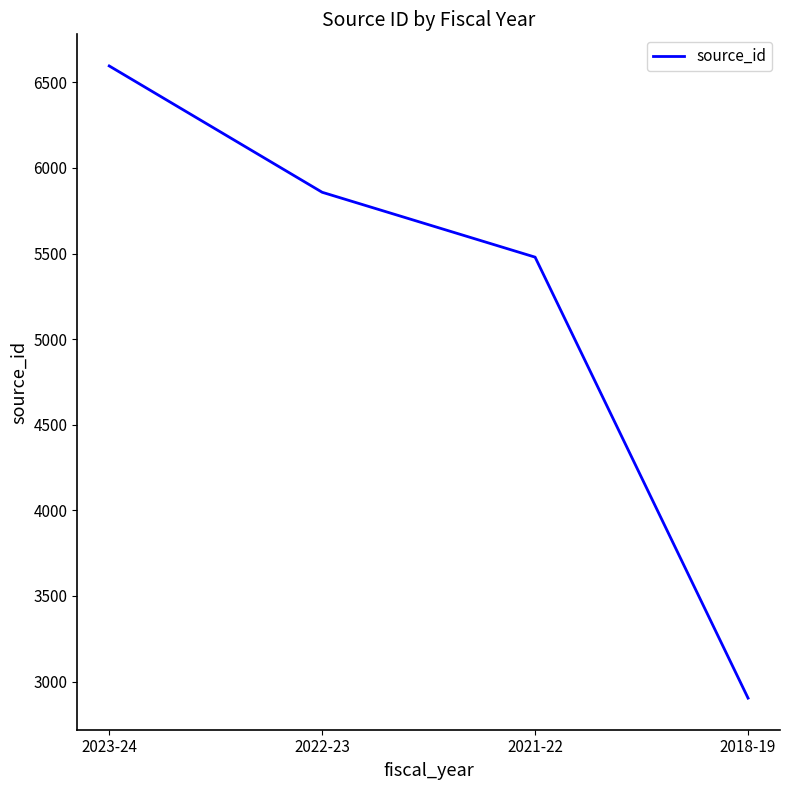

What is the smallest value displayed?

2903